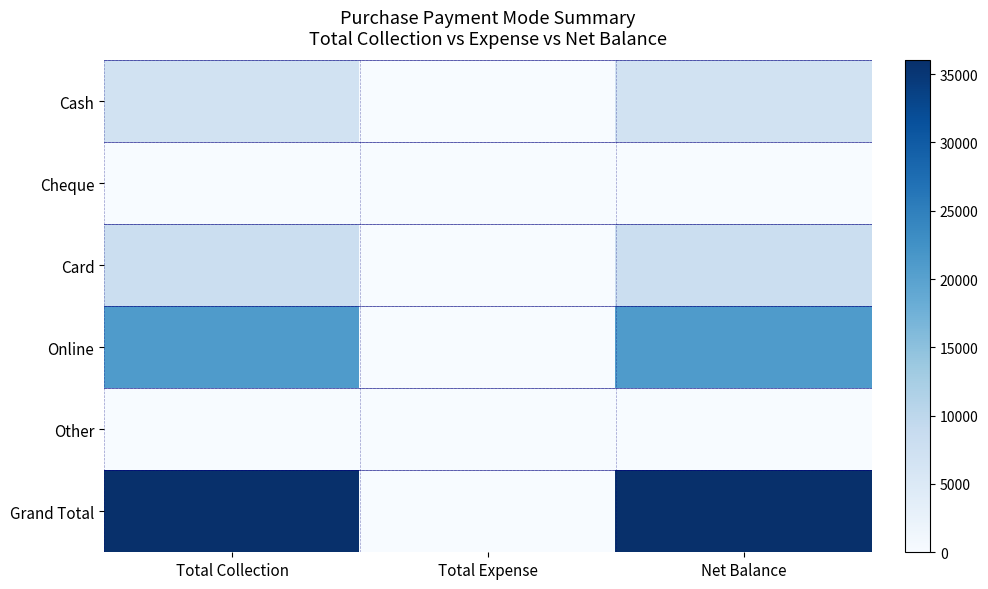

Which series changed the most between Total Expense and Net Balance?

Grand Total